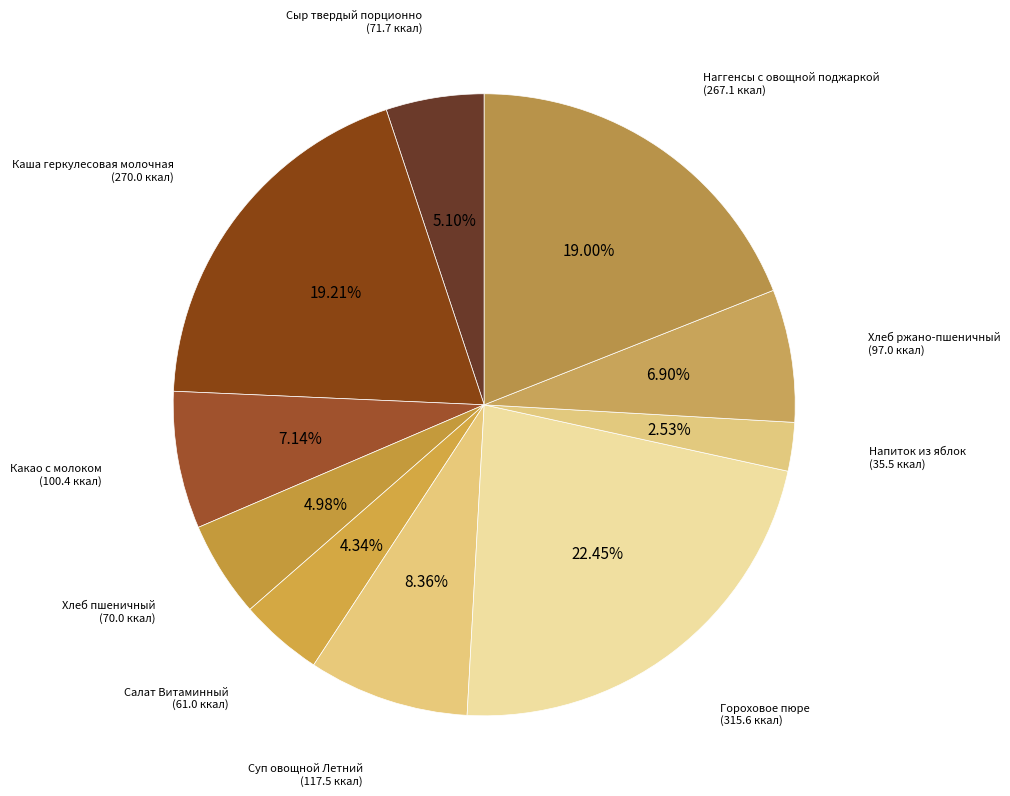

To the nearest percent, what portion does Наггенсы с овощной поджаркой represent?

19%